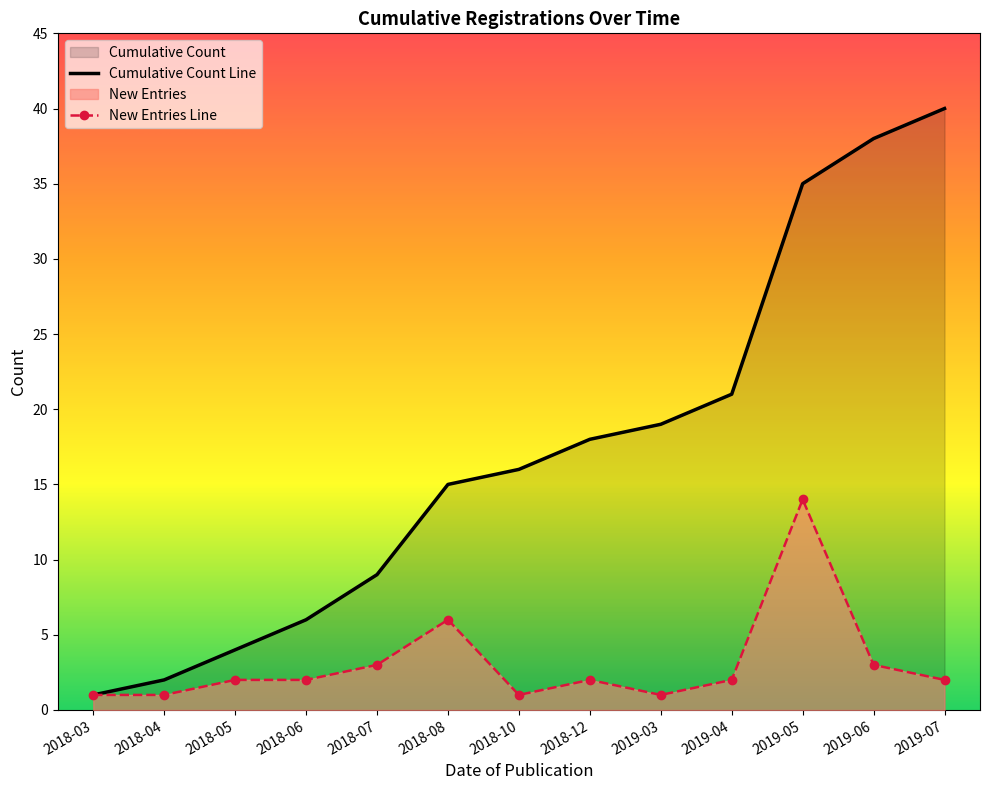

What position from the right is 2019-06?

2